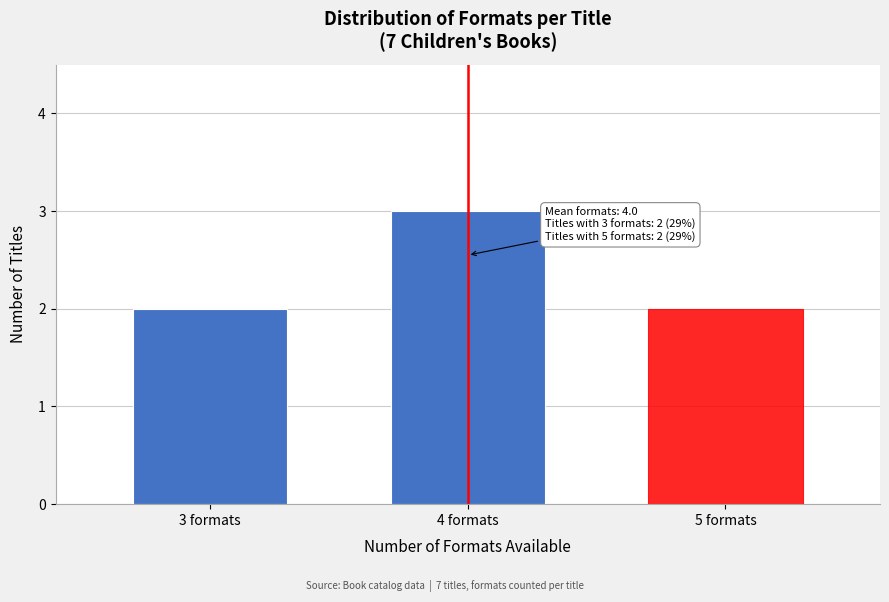

Reading left to right, transcribe all the data shown in this chart.

3 formats=2	4 formats=3	5 formats=2